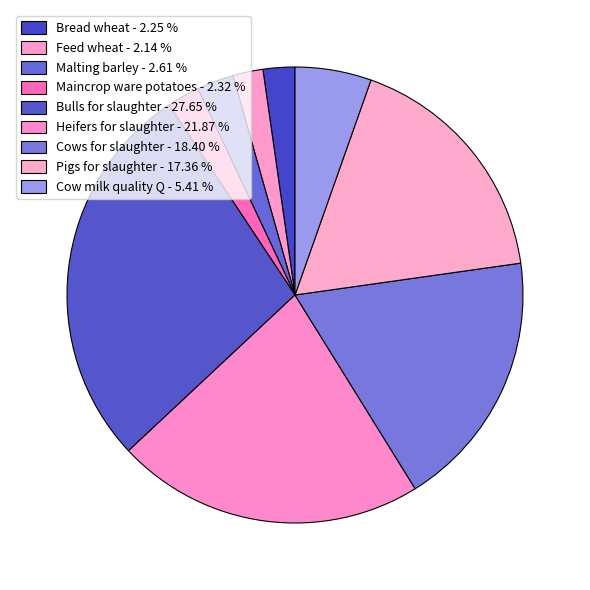

Count the number of slices in the pie.

9